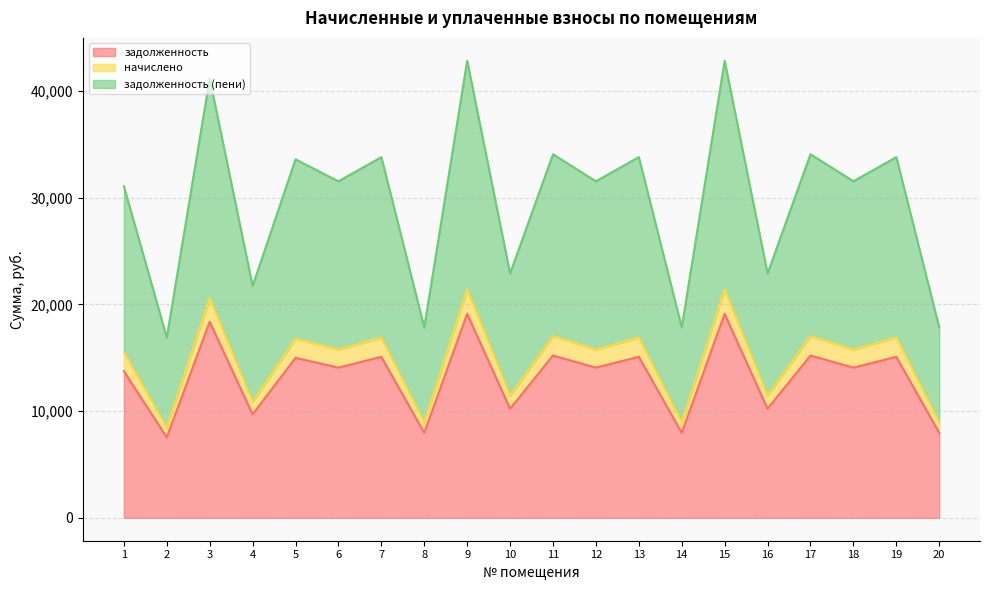

What is the maximum value shown in the chart?

42823.6